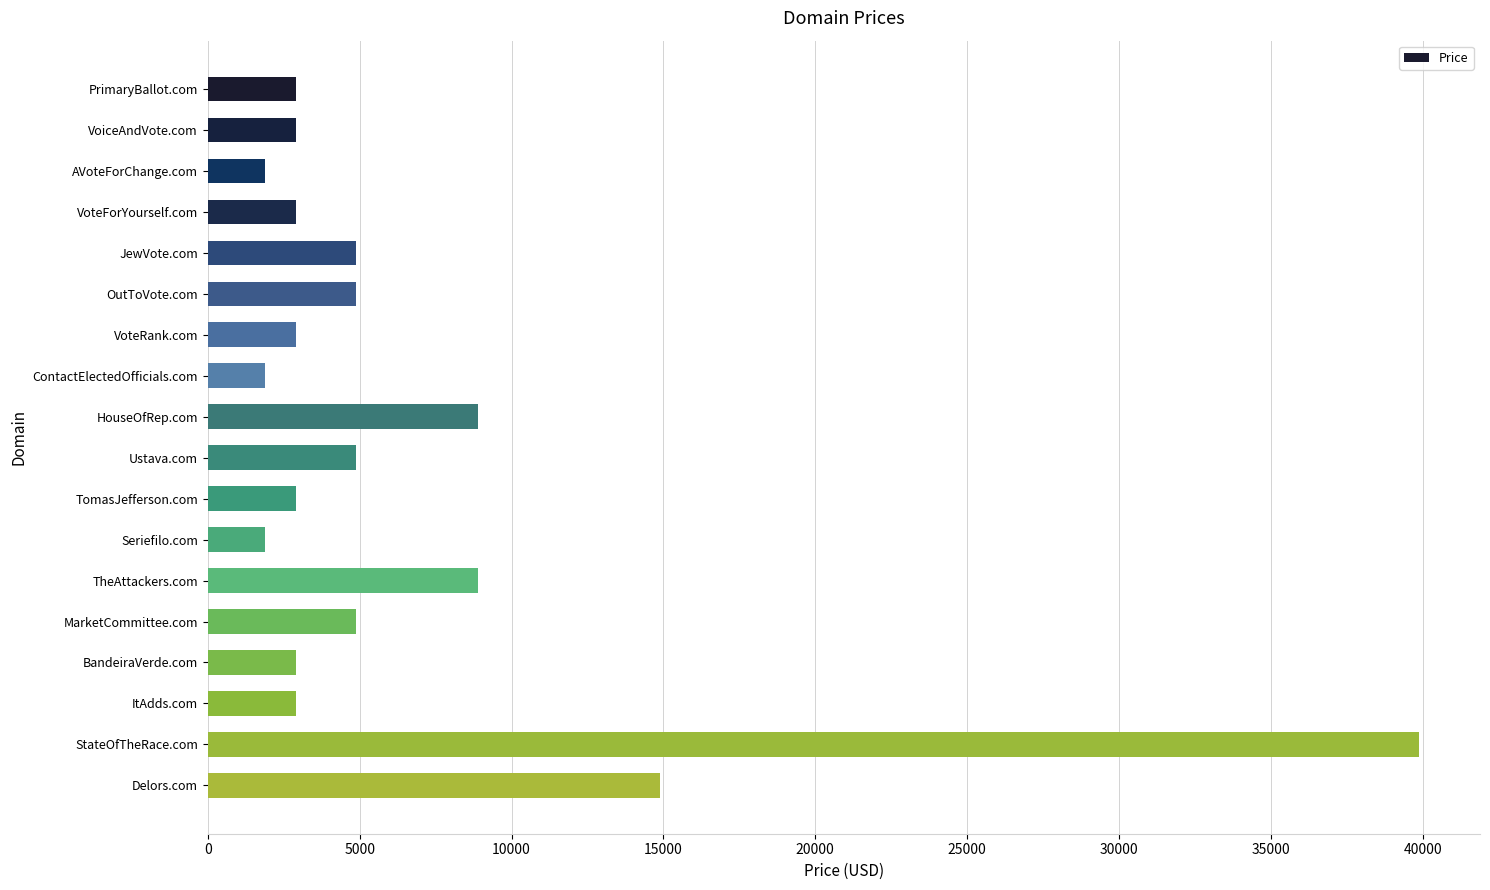

The chart shows a value of 7026 at Delors.com. True or false?

False